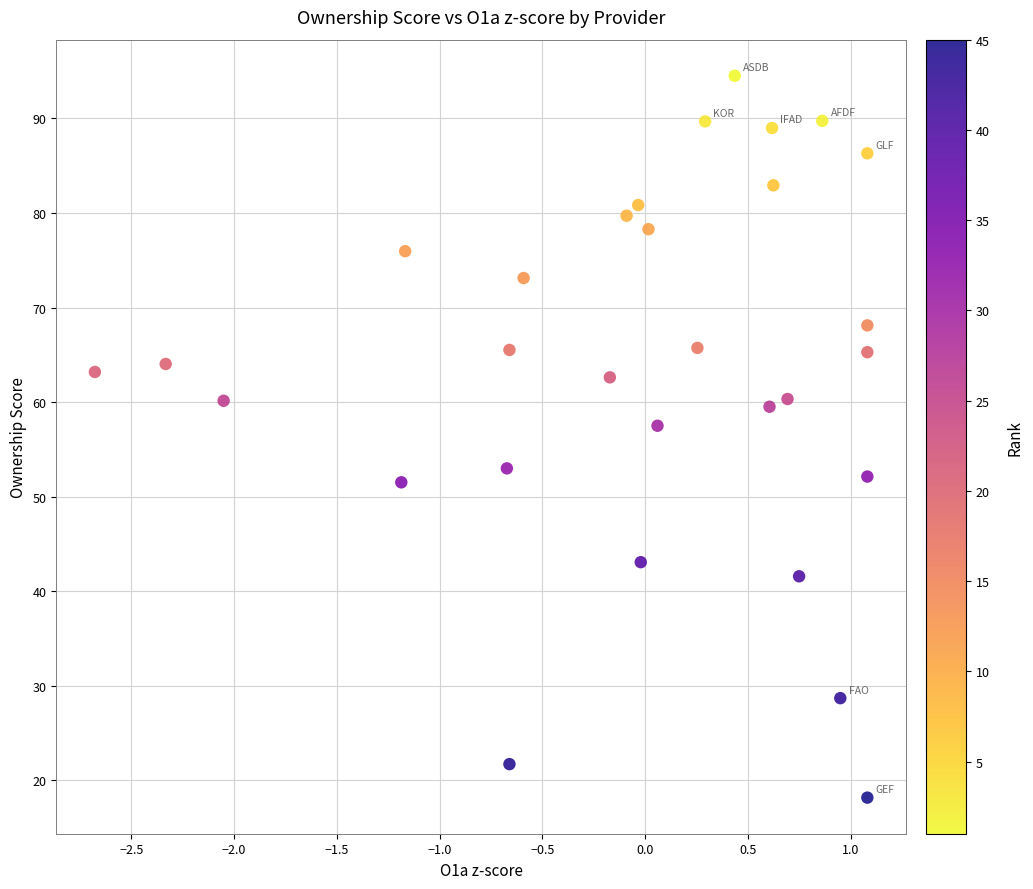

What is the range of X values (max minus min)?

3.8